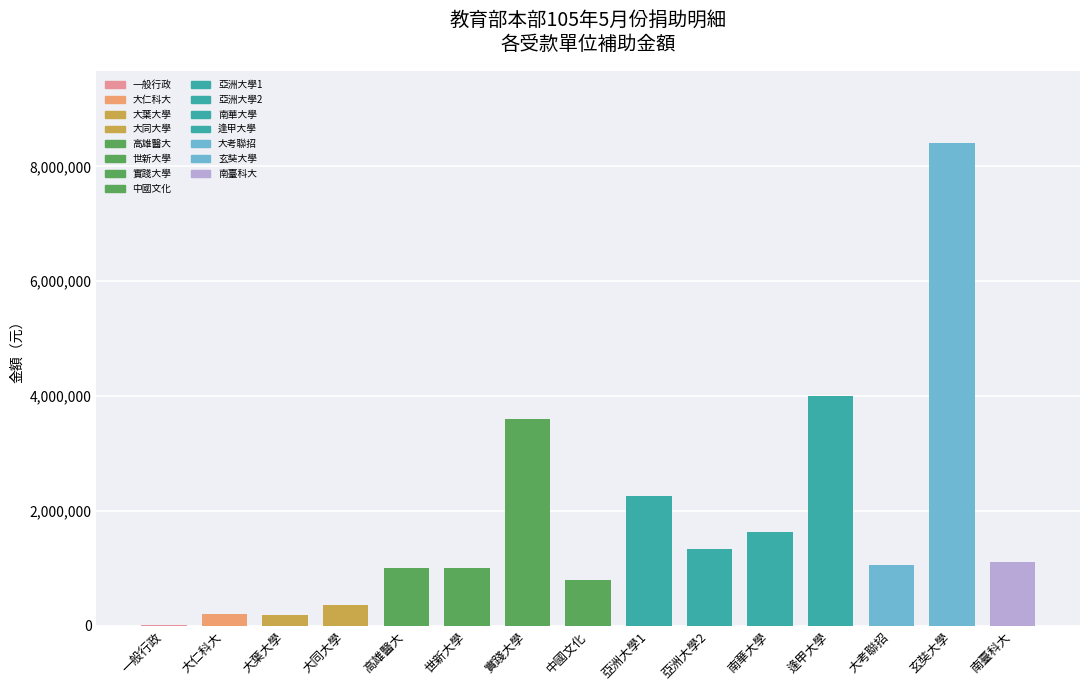

Are the bars grouped side by side (vs. stacked)?

No